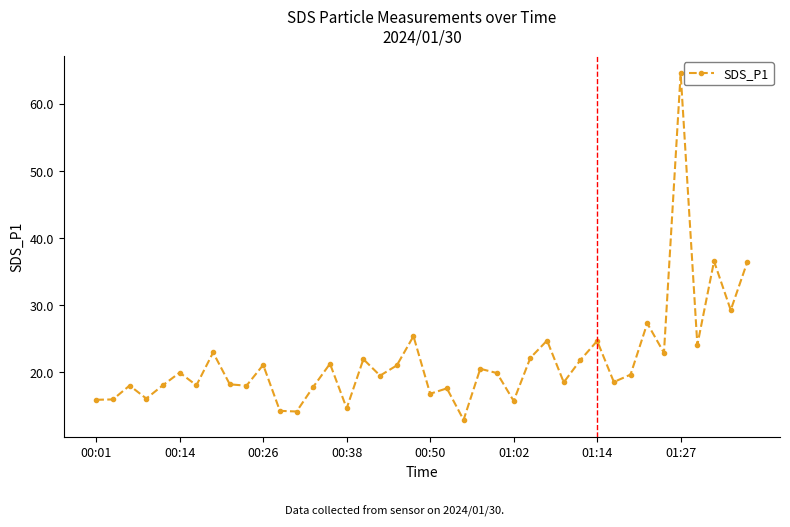

What is the maximum value shown in the chart?

64.6